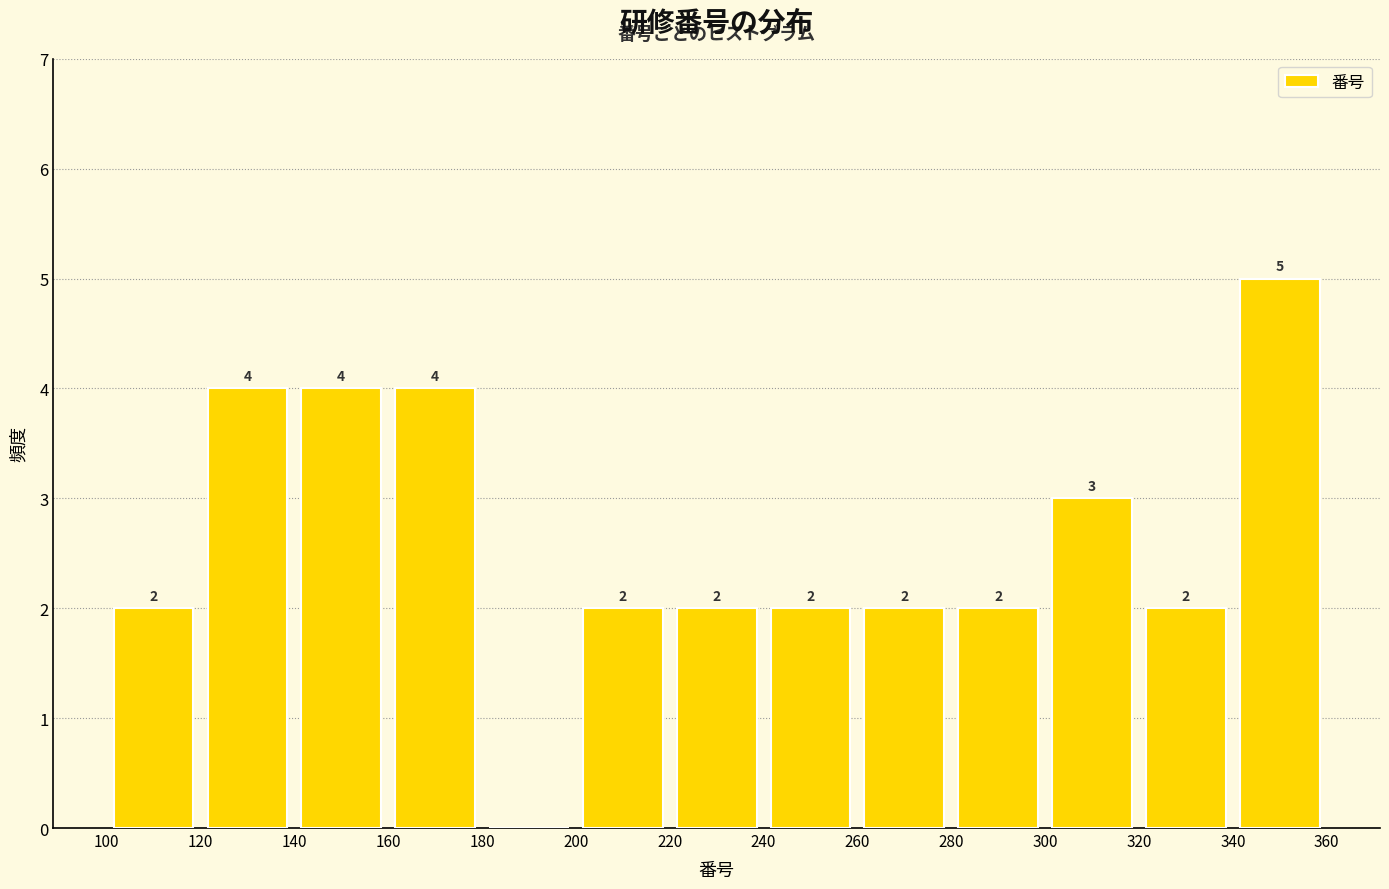

Which range on the x-axis has the tallest bar?

340 to 360